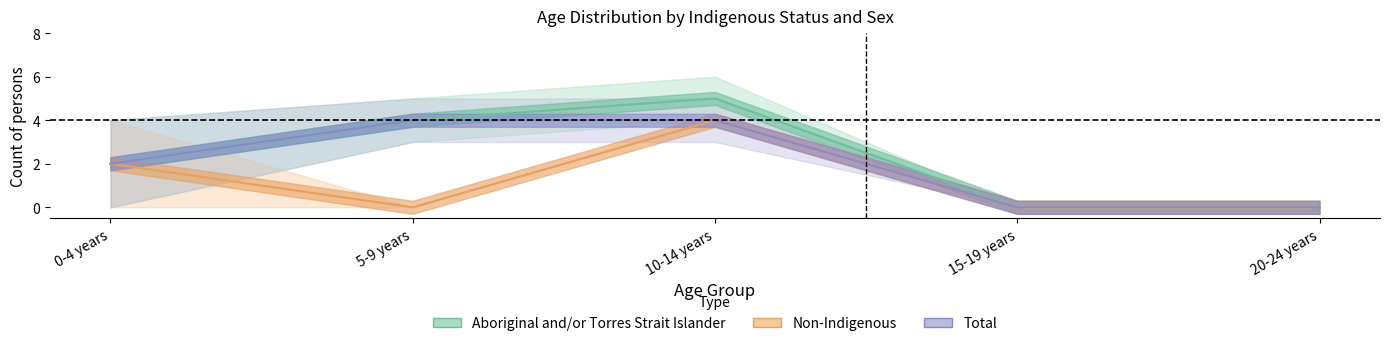

Which series changed the most between 15-19 years and 20-24 years?

Aboriginal and/or Torres Strait Islander